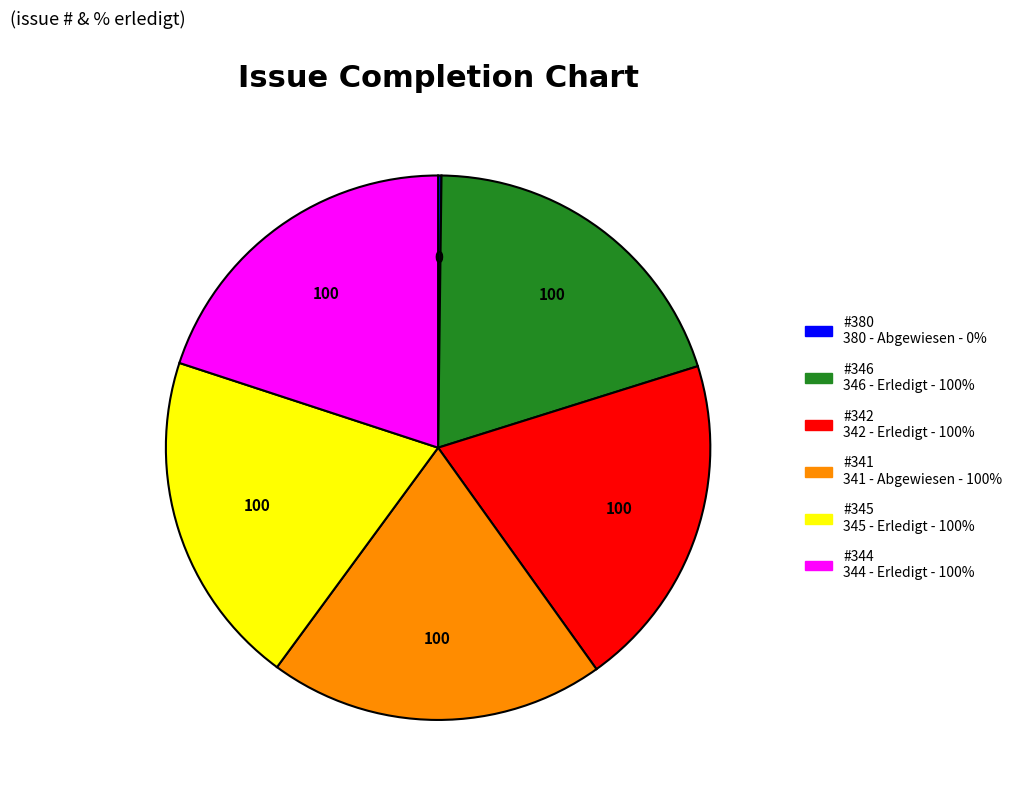

Is there a majority slice in this chart?

No